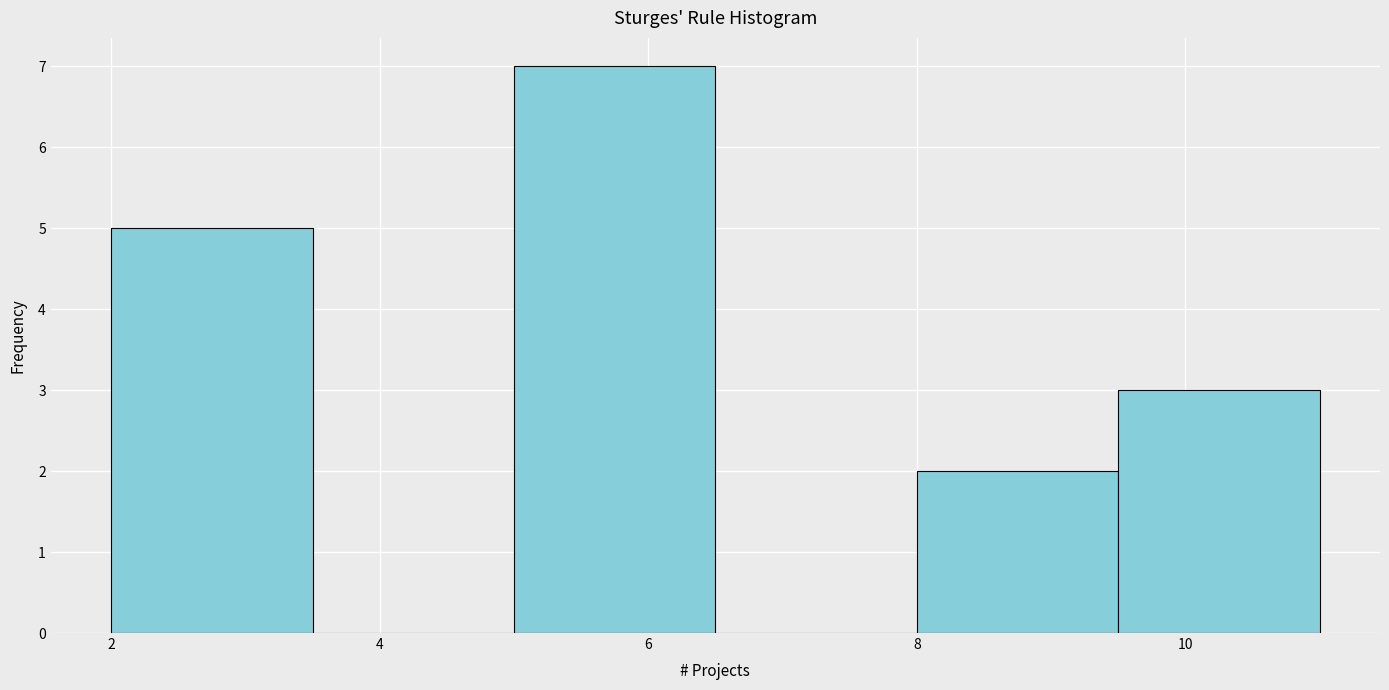

Reading left to right, transcribe this chart: for each bar, give the range it covers on the x-axis and its height. Neither the bar edges nor the heights are printed on the chart, so give them approximately, as read against the axes.

2.0 to 3.5: 5
3.5 to 5.0: 0
5.0 to 6.5: 7
6.5 to 8.0: 0
8.0 to 9.5: 2
9.5 to 11.0: 3